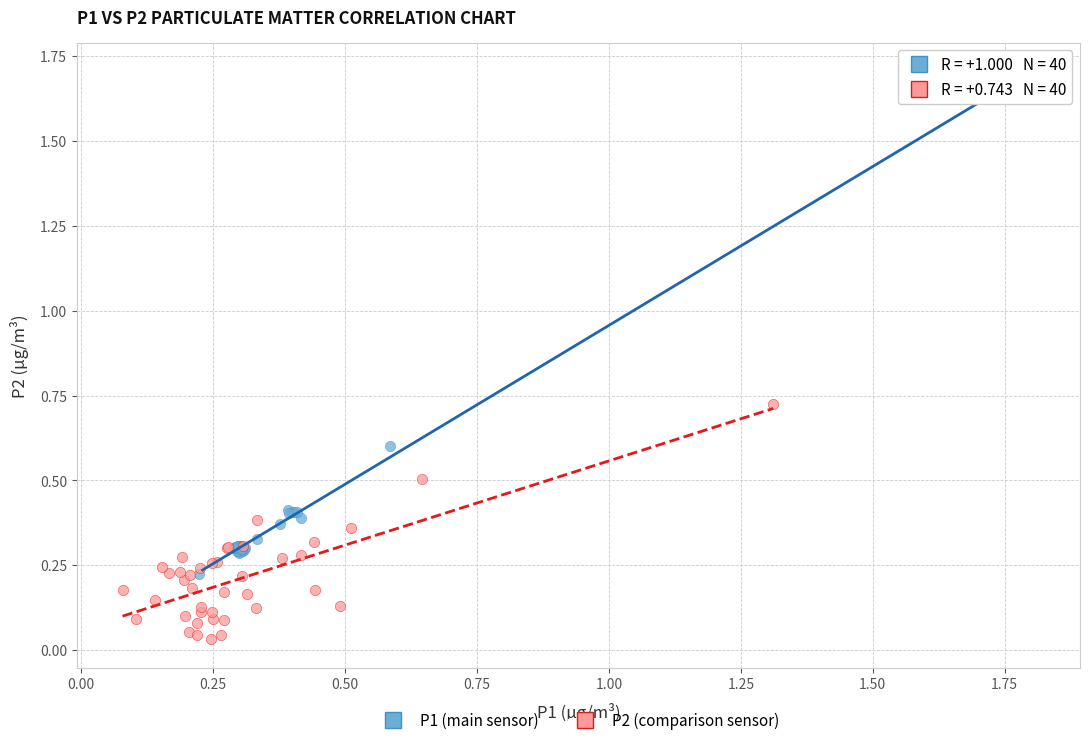

Which series reaches the minimum Y coordinate?

P2 (comparison sensor)